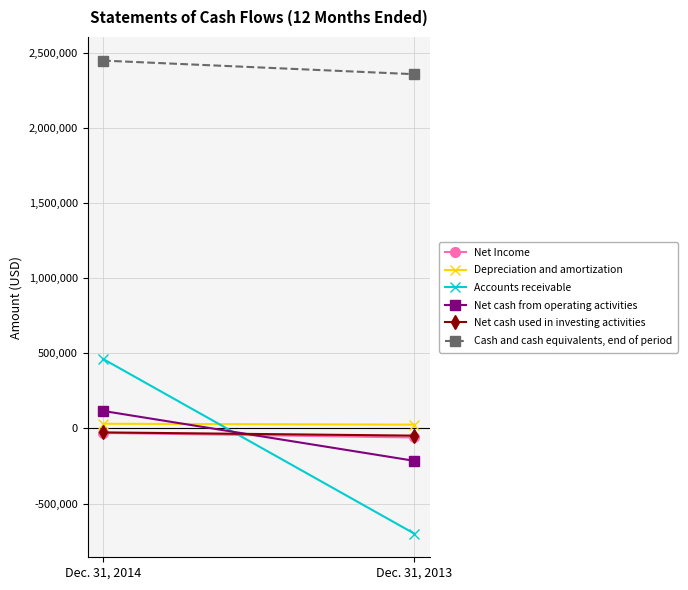

How many lines are shown in the chart?

6